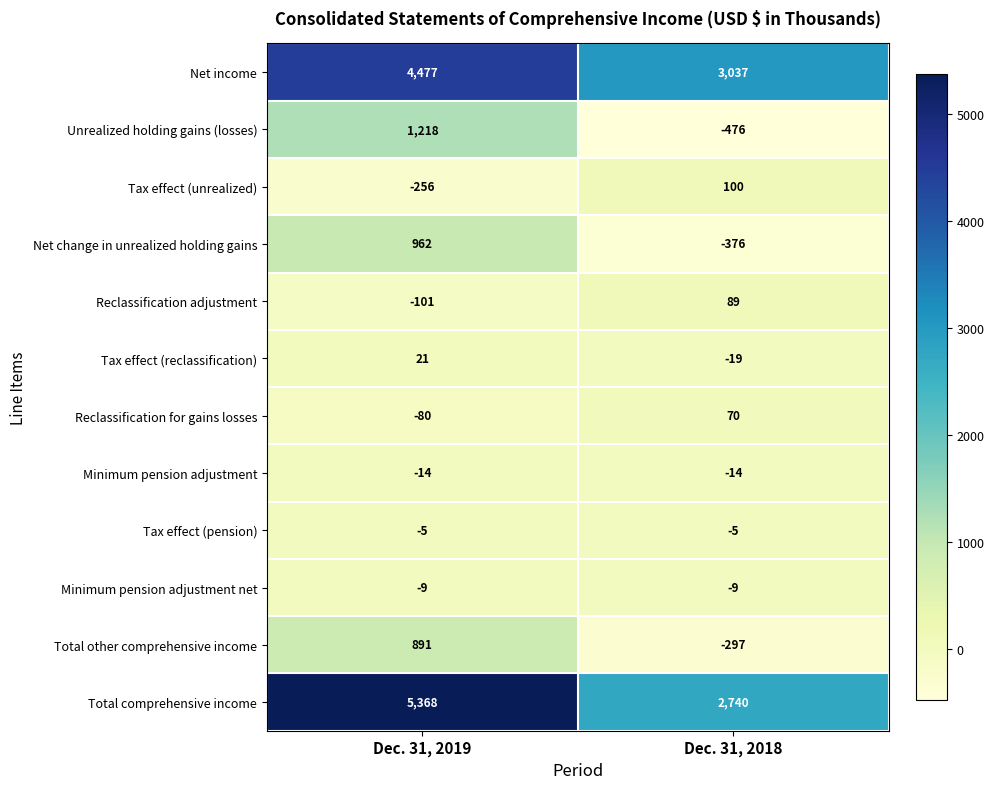

What is the total value across all series at Dec. 31, 2018?

4840